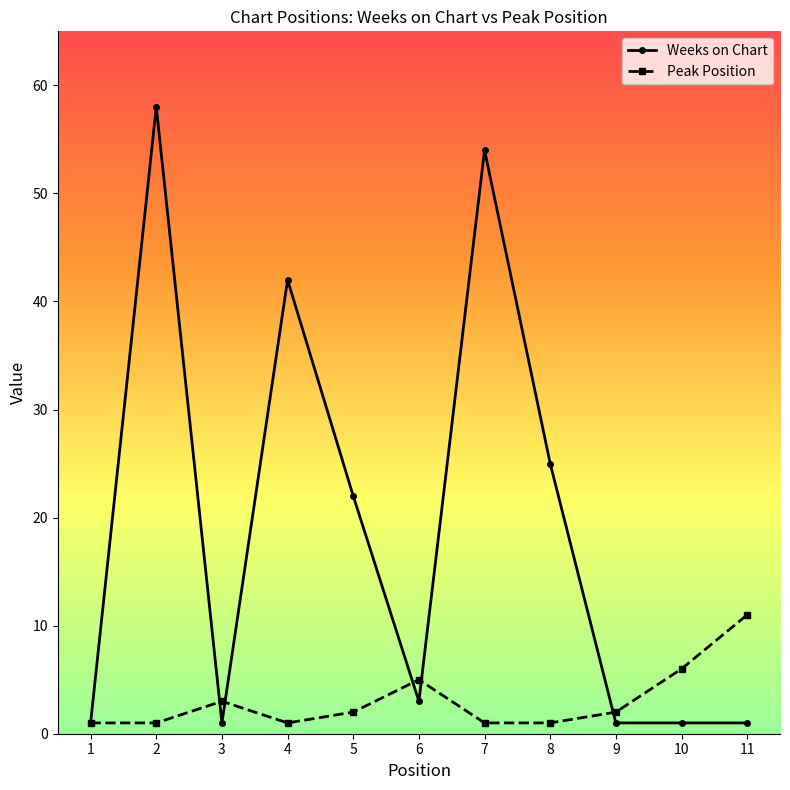

The Weeks on Chart series shows 54 at 7. True or false?

True